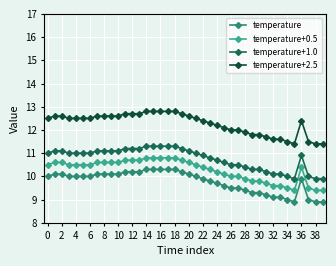

True or false: temperature+1.0 has more than 0 interior local peaks.

True